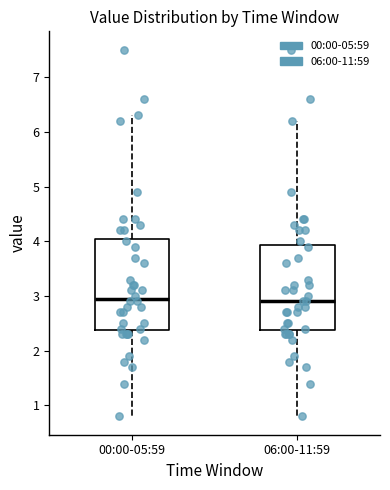

Reading left to right, read every box against the y-axis: the position of its median line, the range the box covers, and the ends of its whiskers. The values are not printed on the chart, so give them approximately, as read against the axis.

00:00-05:59: median 3.0, box 2.4 to 4.1, whiskers 0.8 to 6.3
06:00-11:59: median 2.9, box 2.4 to 3.9, whiskers 0.8 to 6.2